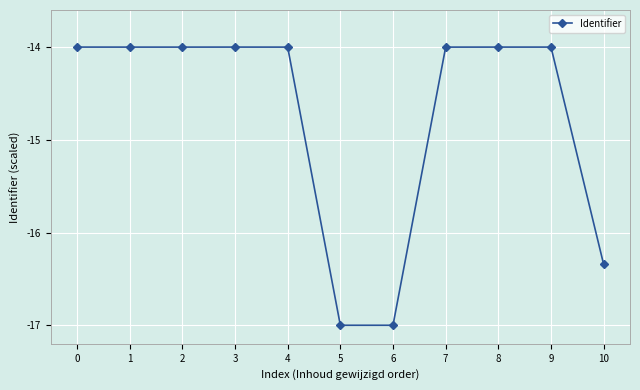

True or false: the data has more than 1 interior local peaks.

True